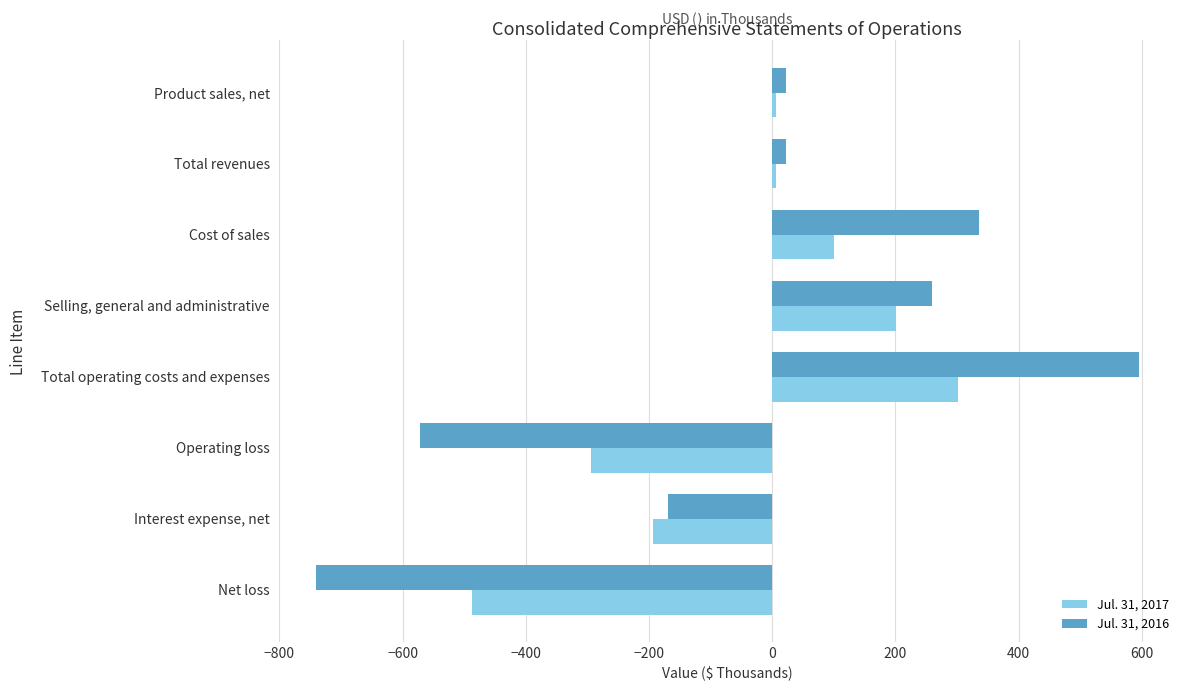

Which category has the highest value across all series?

Total operating costs and expenses